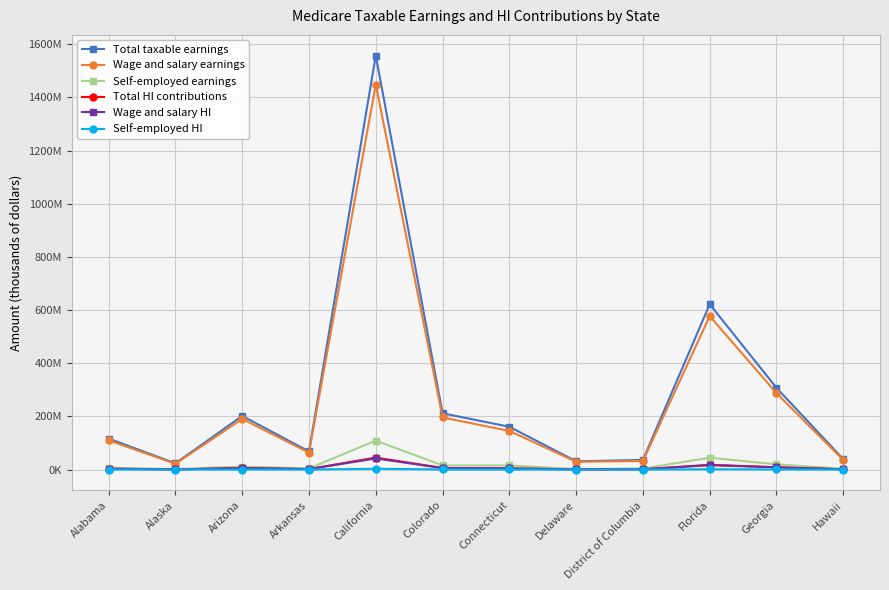

What is the total value across all series at Georgia?

632849310